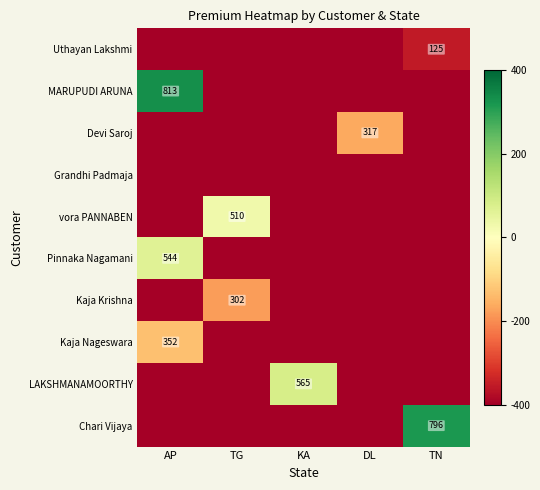

What is the maximum value shown in the chart?

332.3